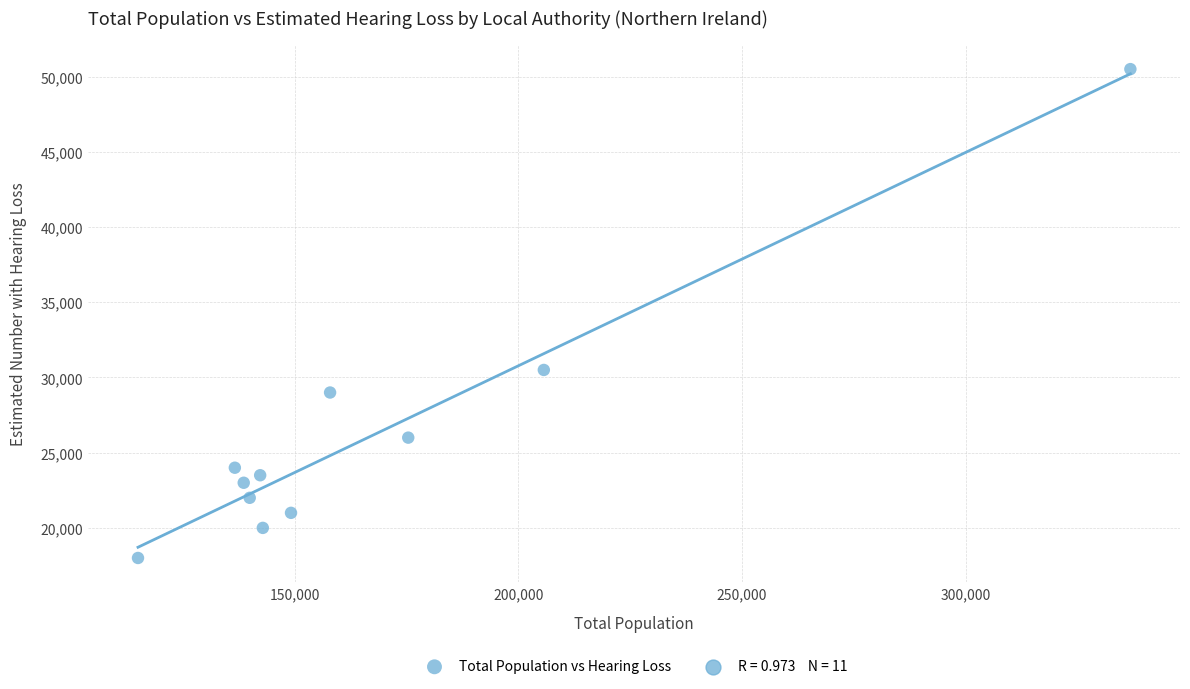

What is the range of Y values (max minus min)?

32500